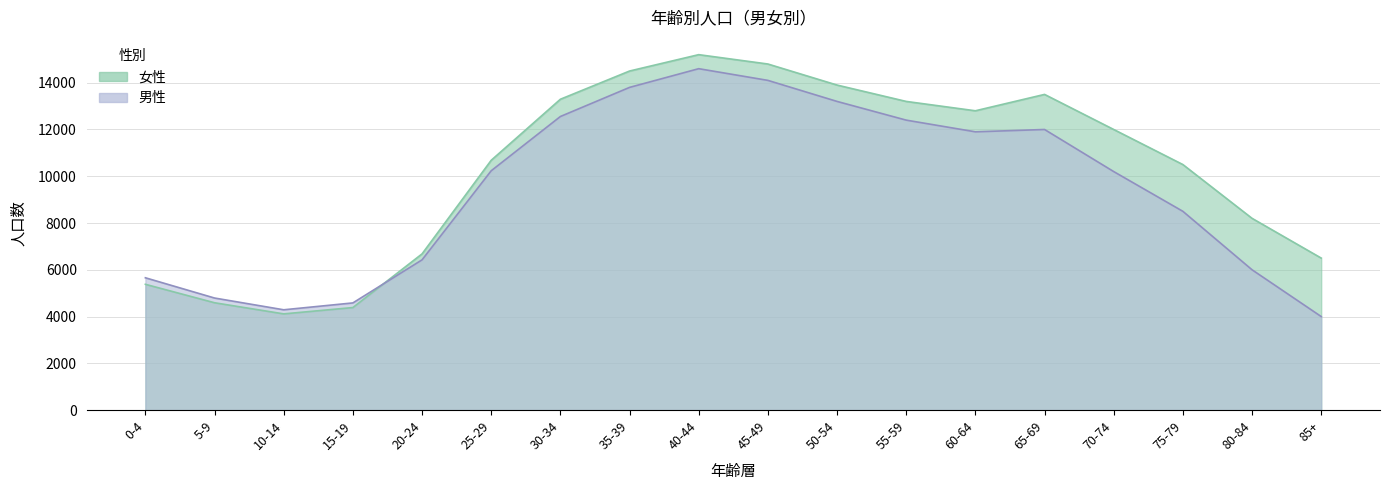

Reading right to left, transcribe all the data shown in this chart.

女性: 85+=6500	80-84=8200	75-79=10500	70-74=12000	65-69=13500	60-64=12800	55-59=13200	50-54=13900	45-49=14800	40-44=15200	35-39=14500	30-34=13293	25-29=10683	20-24=6680	15-19=4385	10-14=4114	5-9=4590	0-4=5379
男性: 85+=4000	80-84=6000	75-79=8500	70-74=10200	65-69=12000	60-64=11900	55-59=12400	50-54=13200	45-49=14100	40-44=14600	35-39=13800	30-34=12555	25-29=10235	20-24=6425	15-19=4583	10-14=4289	5-9=4792	0-4=5658